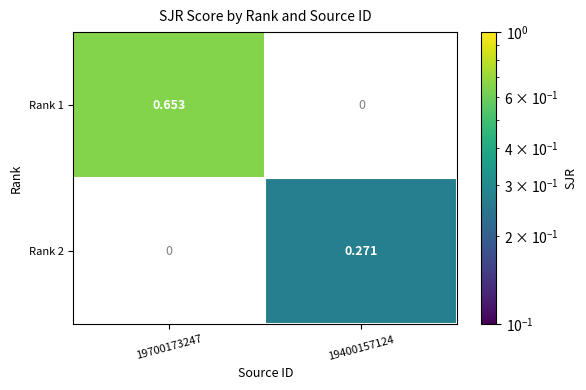

Which series has the largest total across all categories?

Rank 1